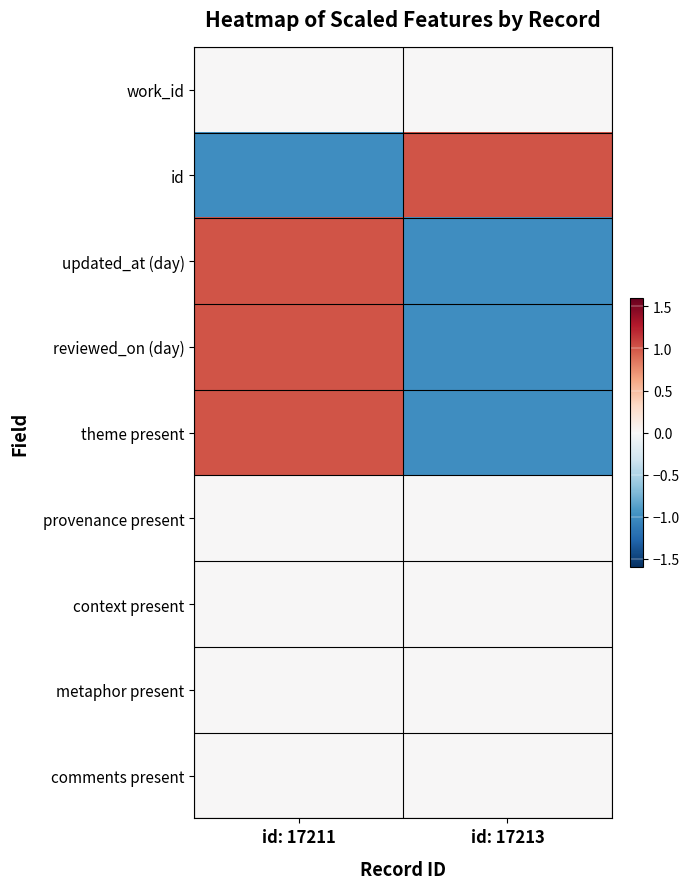

Reading left to right, what are all the values shown in this chart?

work_id: id: 17211=0	id: 17213=0
id: id: 17211=-1	id: 17213=1
updated_at (day): id: 17211=1	id: 17213=-1
reviewed_on (day): id: 17211=1	id: 17213=-1
theme present: id: 17211=1	id: 17213=-1
provenance present: id: 17211=0	id: 17213=0
context present: id: 17211=0	id: 17213=0
metaphor present: id: 17211=0	id: 17213=0
comments present: id: 17211=0	id: 17213=0